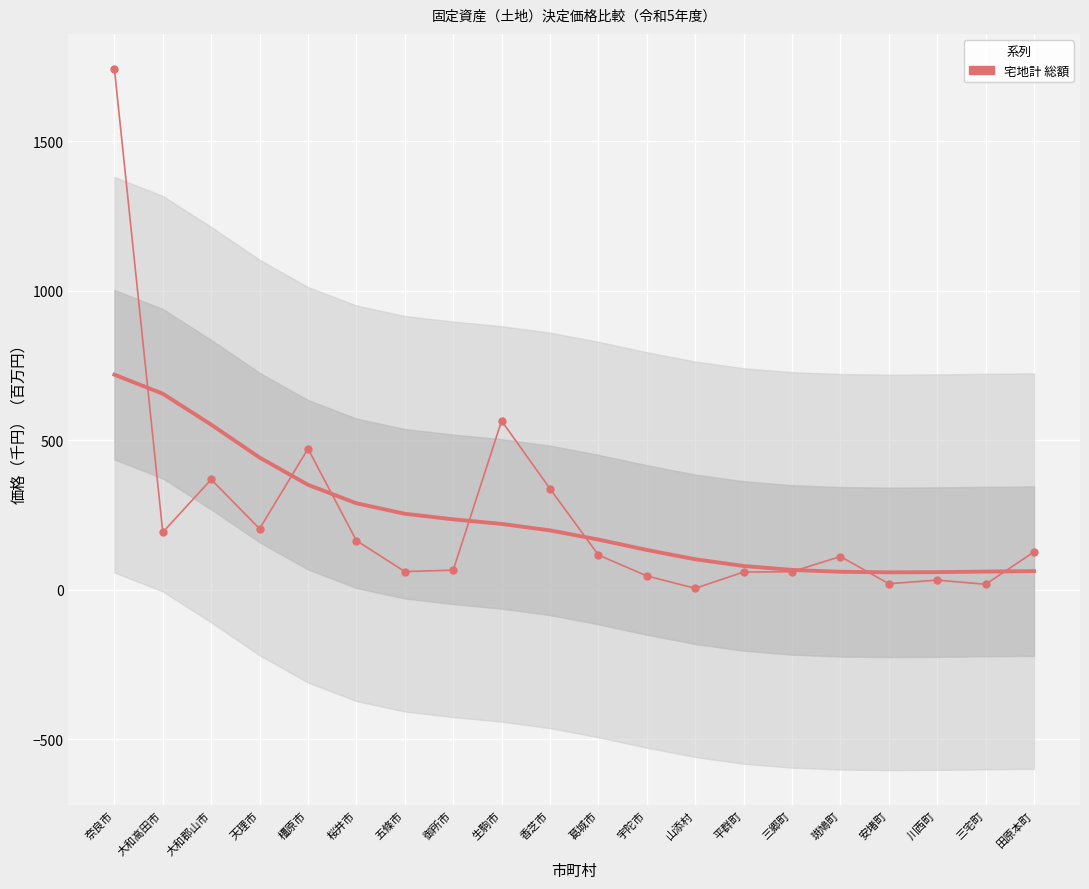

What is the label of the 18th point from the left?

川西町